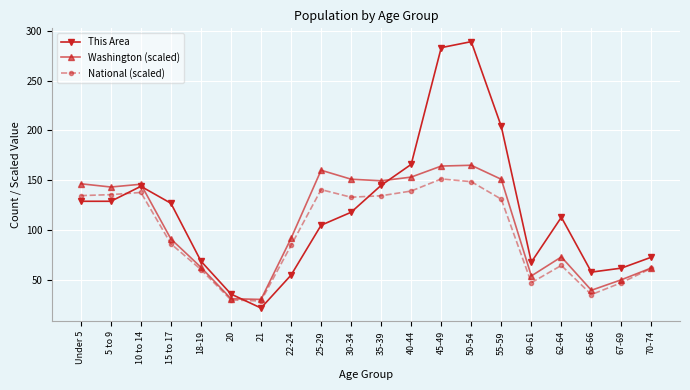

What is the difference between the maximum and second lowest values in the National (scaled) series?

121.3